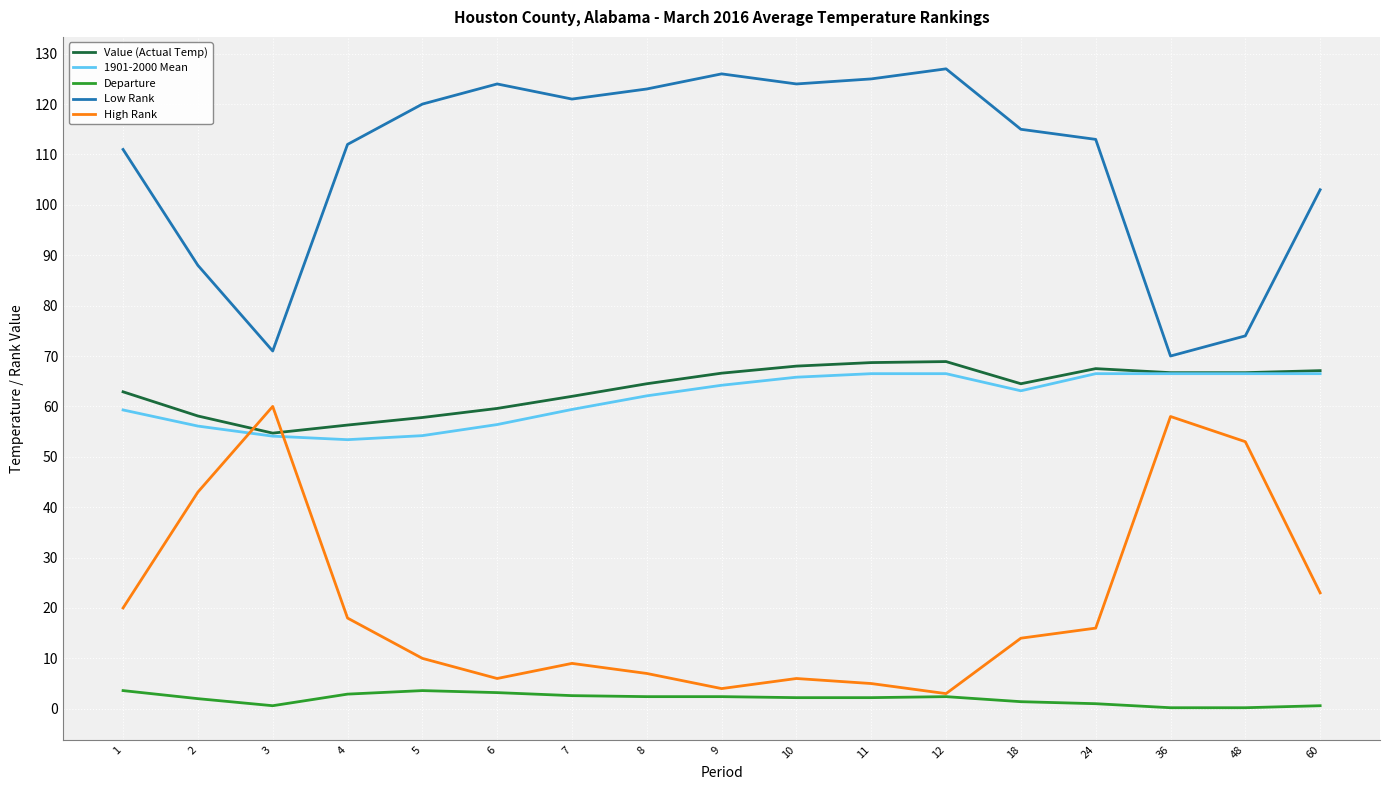

What is the greatest value displayed?

127.0